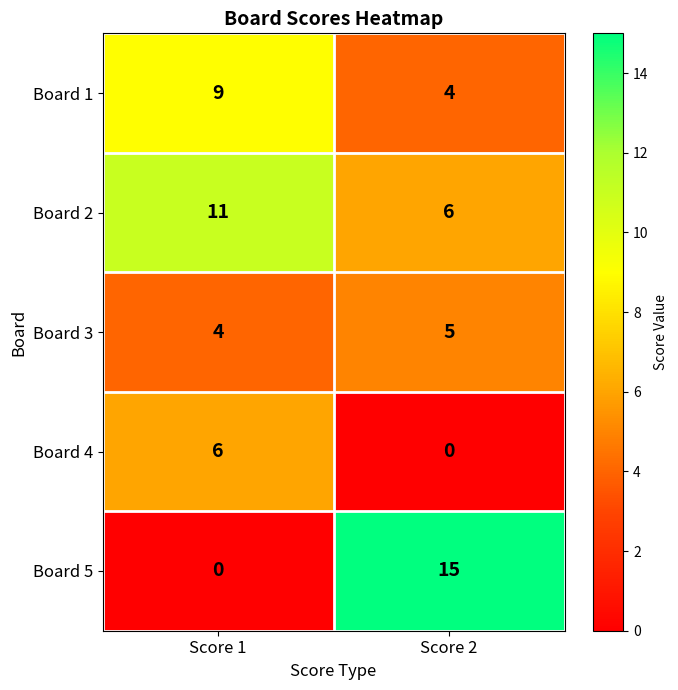

Reading right to left, transcribe all the data shown in this chart.

Board 1: 4	9
Board 2: 6	11
Board 3: 5	4
Board 4: 0	6
Board 5: 15	0